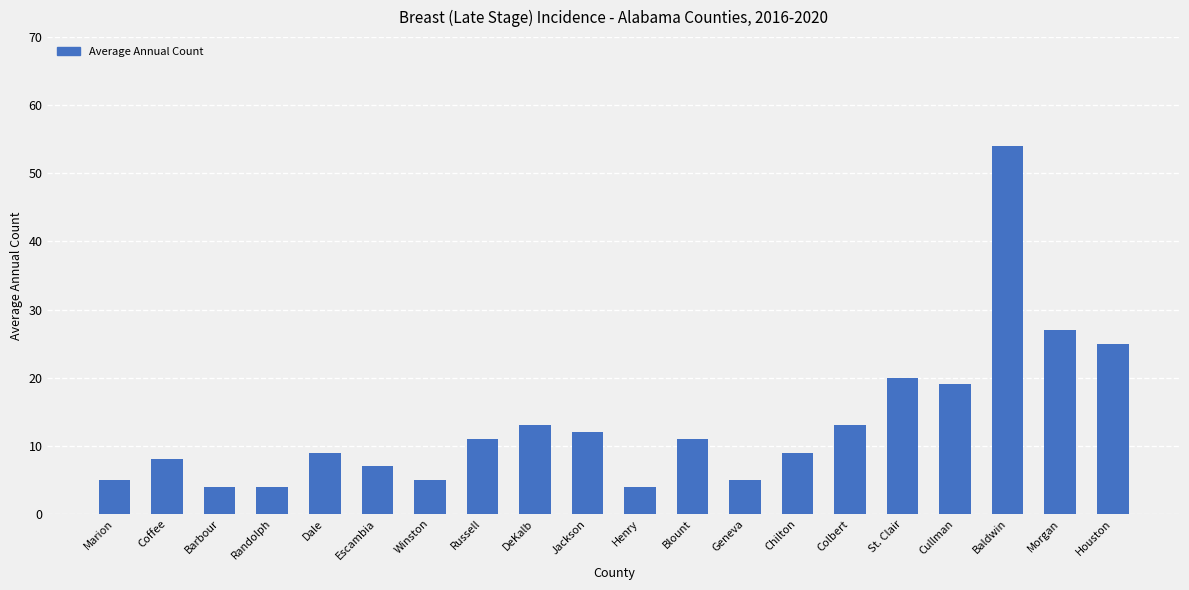

Which has a higher value, Cullman or Houston?

Houston